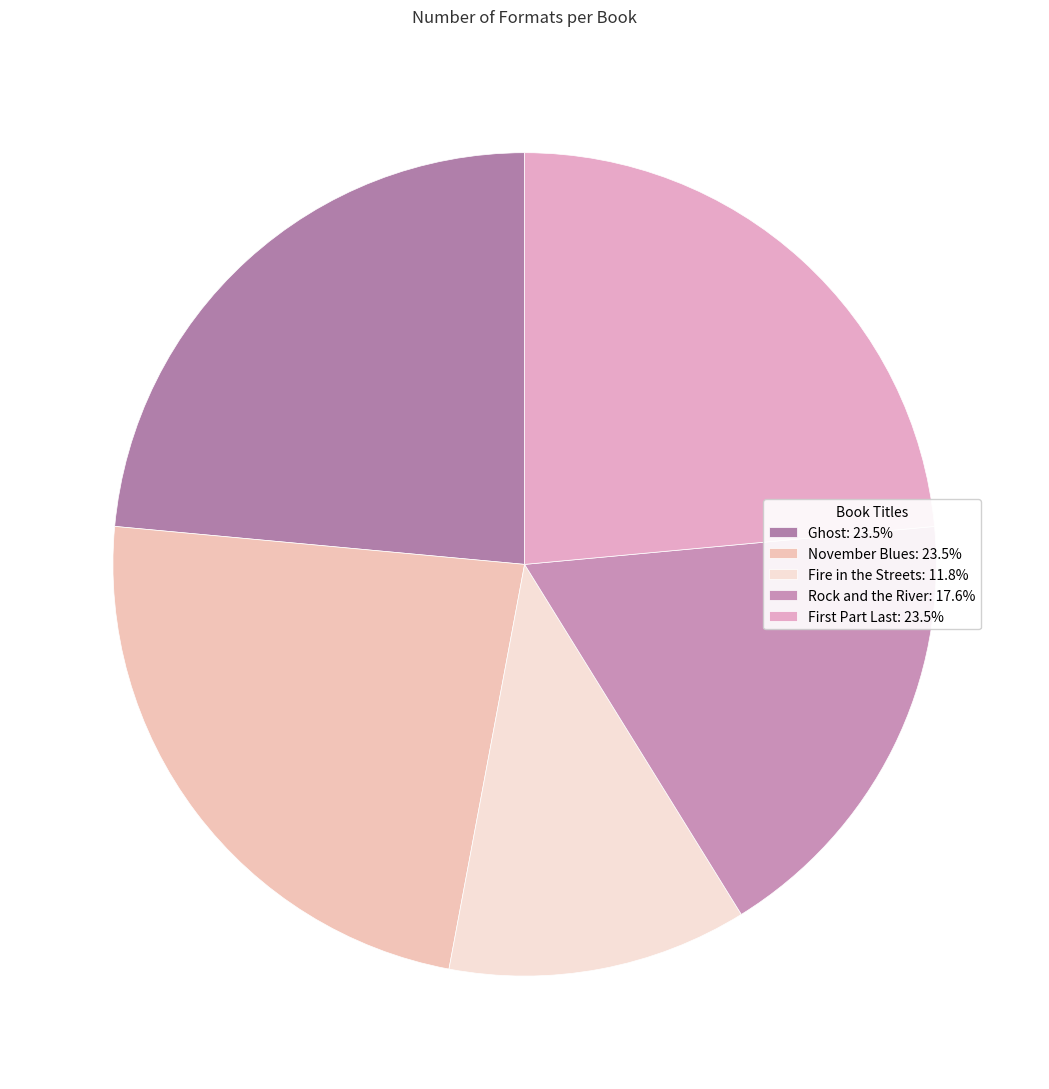

Does any single category account for the majority?

No